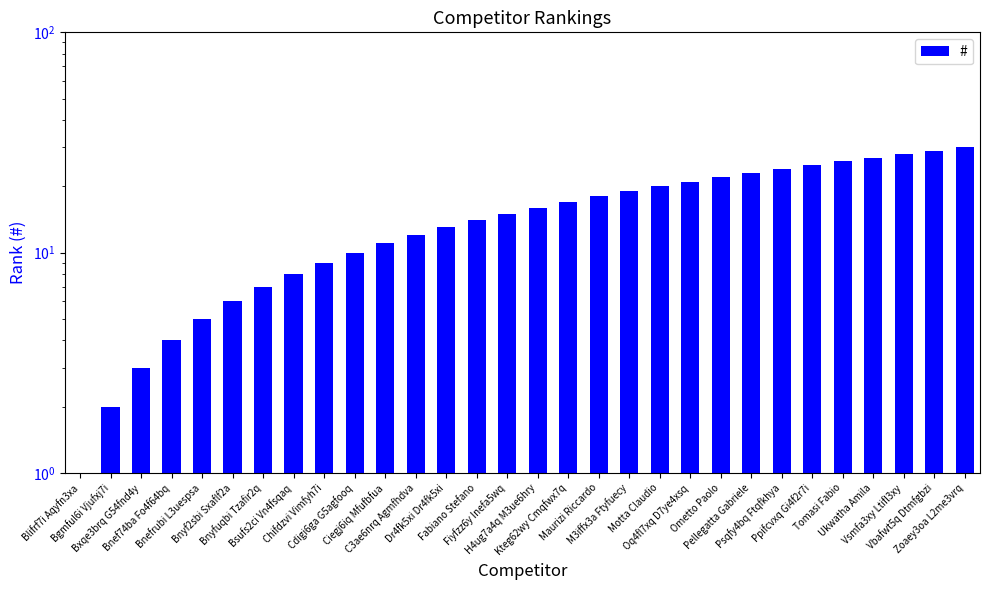

What is the average value?

16